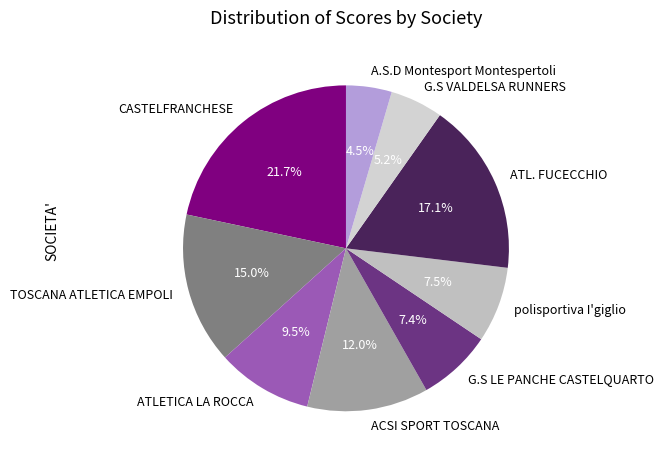

Is there a majority slice in this chart?

No